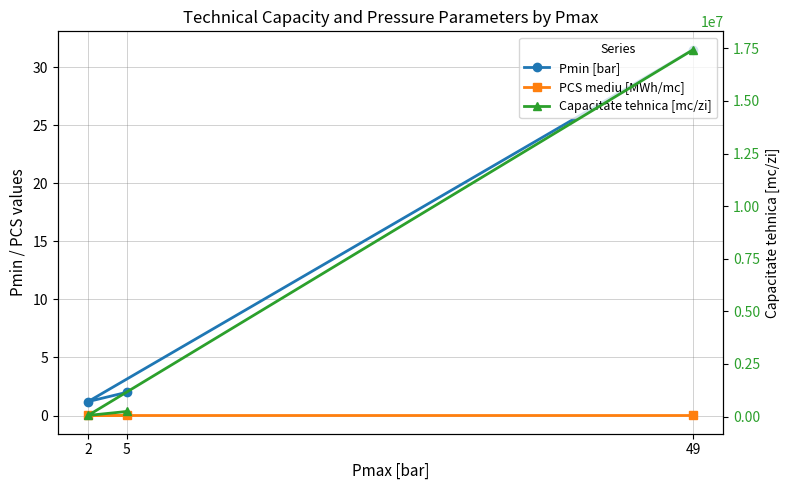

What are all the series names shown in the legend?

Pmin [bar], PCS mediu [MWh/mc], Capacitate tehnica [mc/zi]